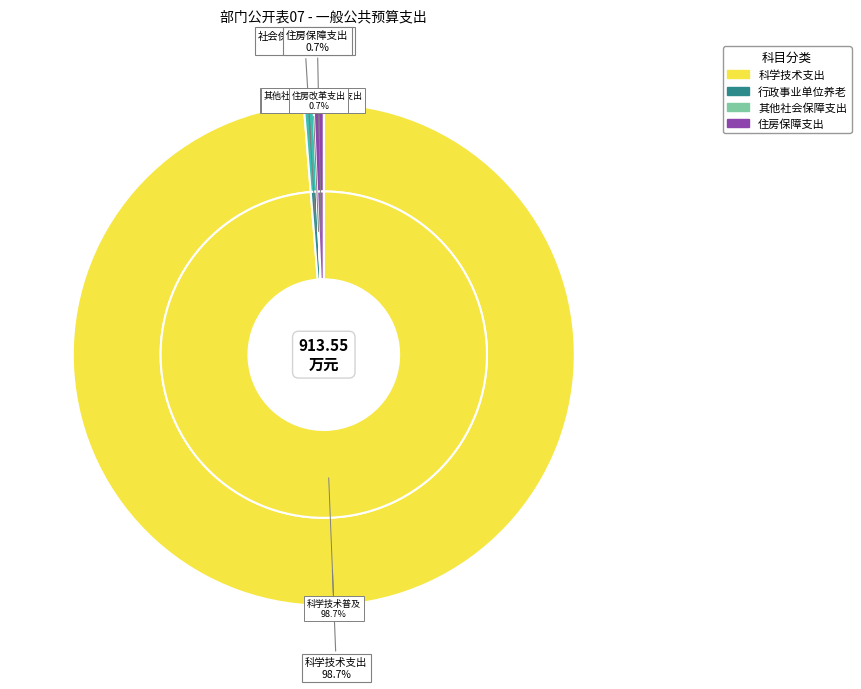

Does 住房保障支出 account for over 50% of the chart?

No